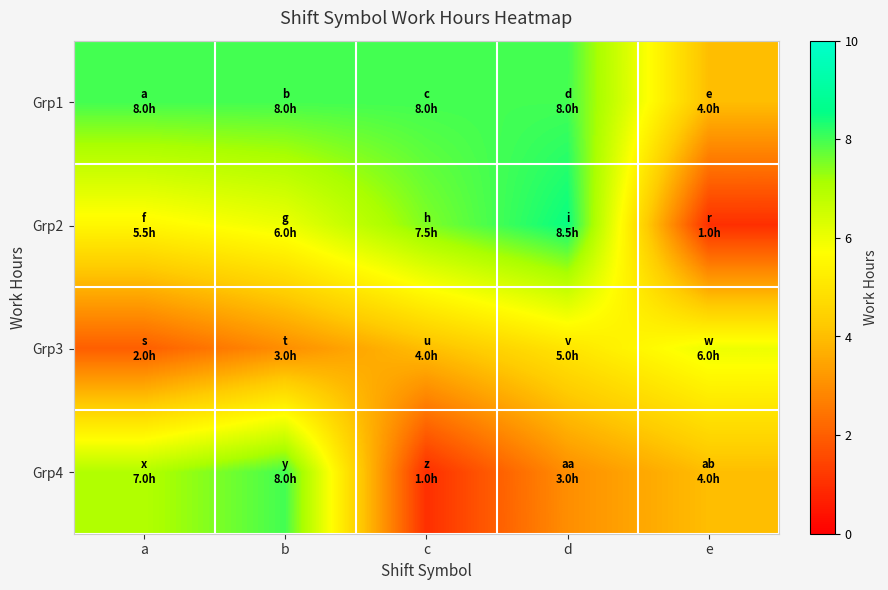

At which category is the sum across all series the highest?

b